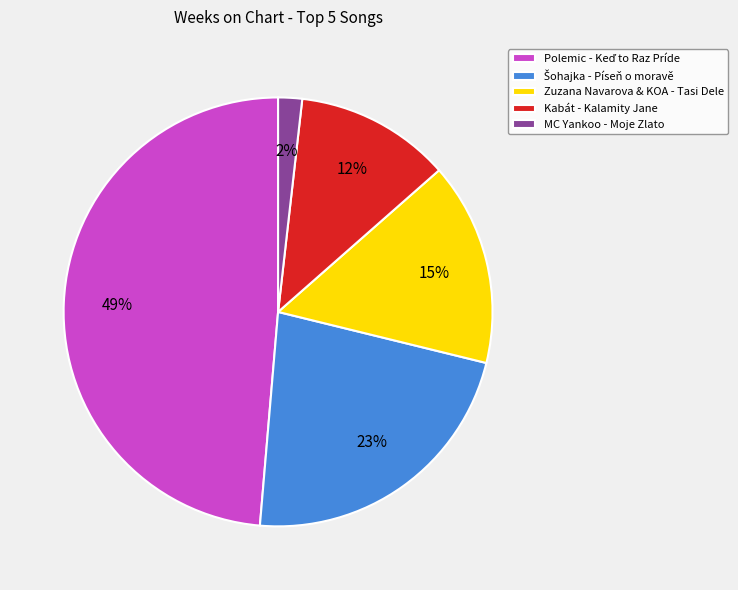

To the nearest percent, what is the combined percentage of Zuzana Navarova & KOA - Tasi Dele and MC Yankoo - Moje Zlato?

17%